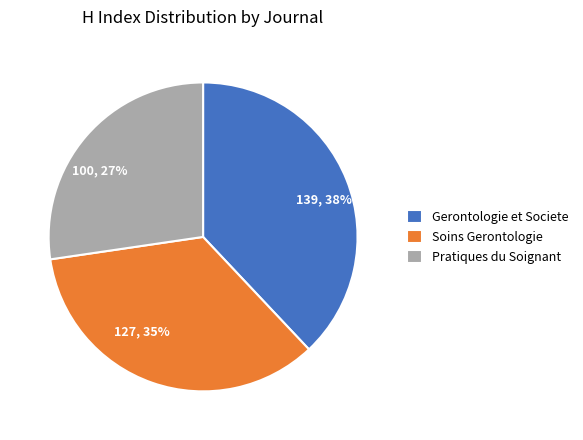

Do Pratiques du Soignant and Soins Gerontologie together represent more than half of the pie?

Yes